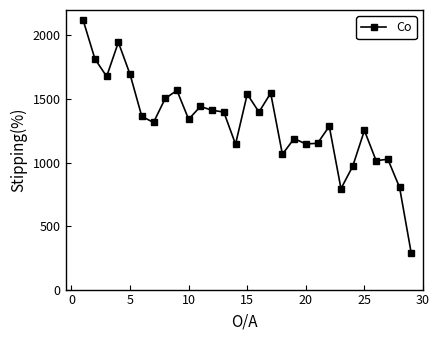

What is the minimum value shown in the chart?

285